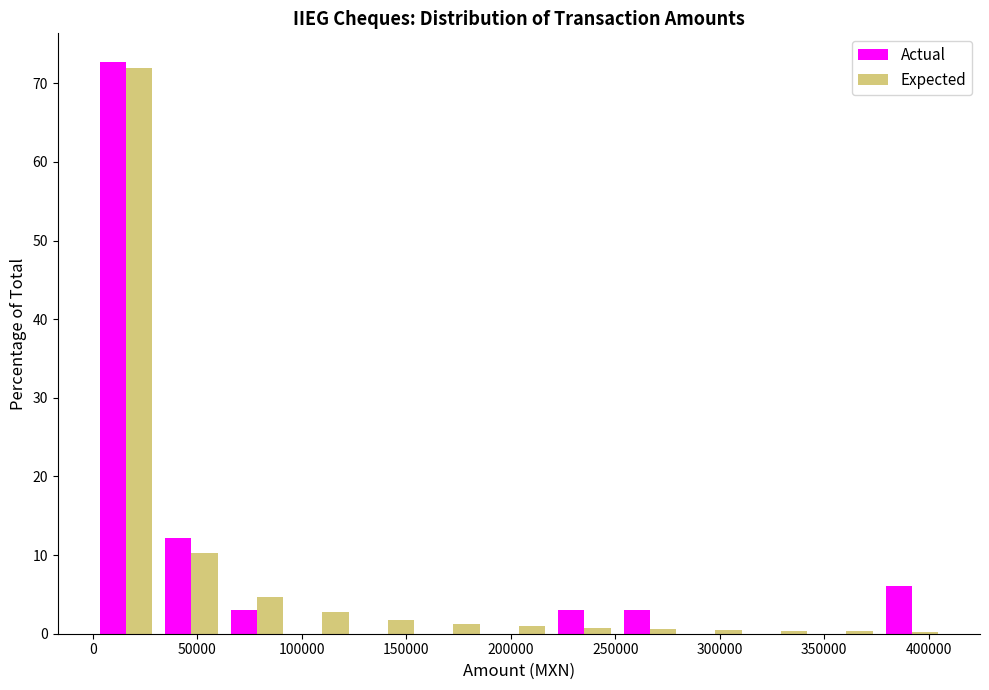

Reading left to right, list every range on the x-axis with the height of the bar of each series over it. Neither the bar edges nor the heights are printed on the chart, so give them approximately, as read against the axes.

0 to 30000: Actual=73	Expected=72
30000 to 65000: Actual=12	Expected=10
65000 to 95000: Actual=3	Expected=5
95000 to 125000: Actual=0	Expected=3
125000 to 155000: Actual=0	Expected=2
155000 to 190000: Actual=0	Expected=1
190000 to 220000: Actual=0	Expected=under 1
220000 to 250000: Actual=3	Expected=under 1
250000 to 280000: Actual=3	Expected=under 1
280000 to 315000: Actual=0	Expected=under 1
315000 to 345000: Actual=0	Expected=under 1
345000 to 375000: Actual=0	Expected=under 1
375000 to 410000: Actual=6	Expected=under 1